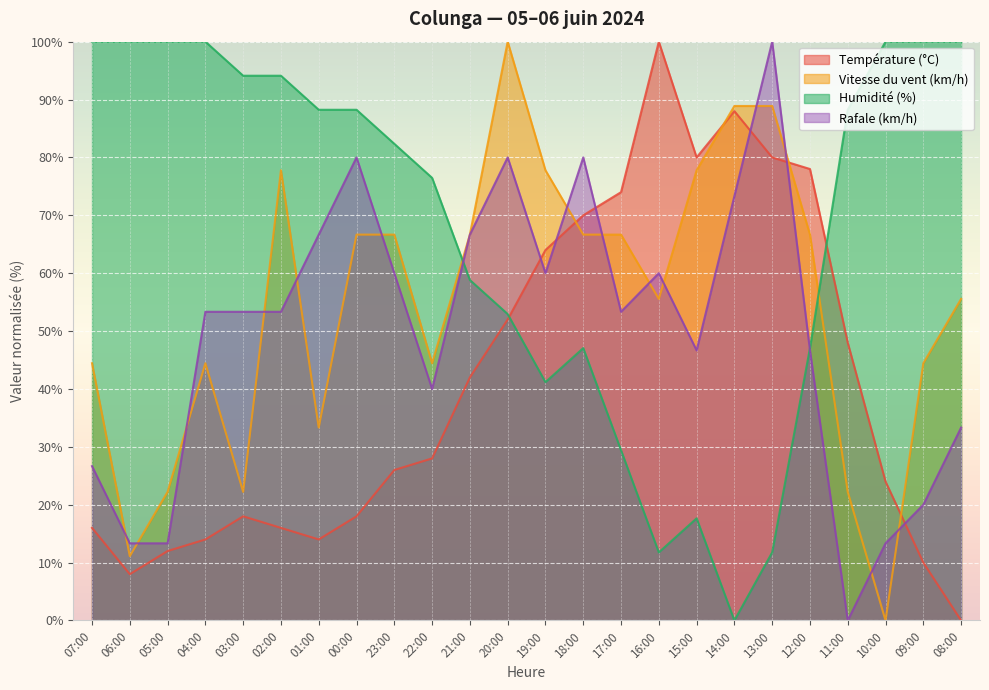

Rank the series at 02:00 from highest to lowest value.

Humidité (%), Vitesse du vent (km/h), Rafale (km/h), Température (°C)